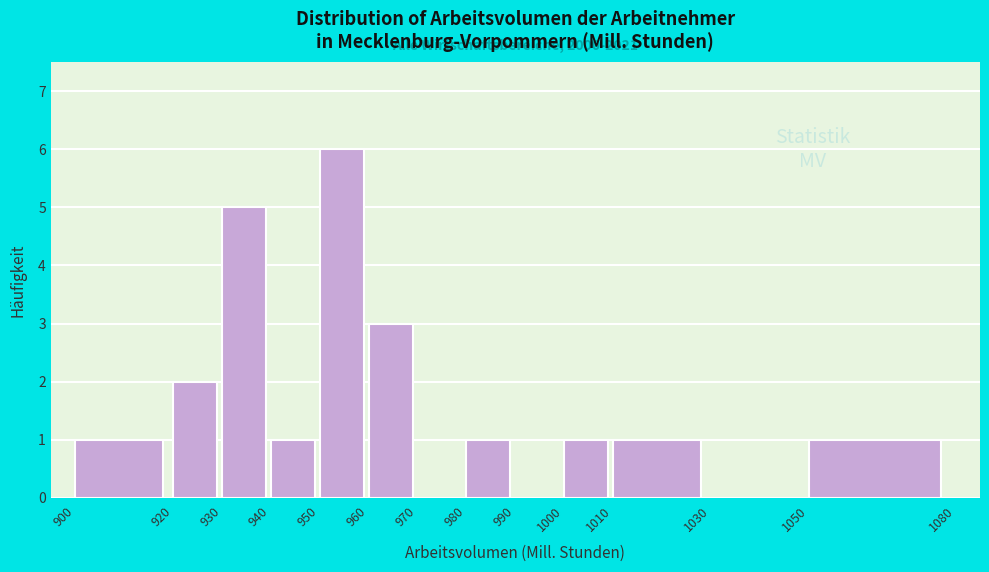

Over which range of the x-axis is the bar tallest?

950 to 960